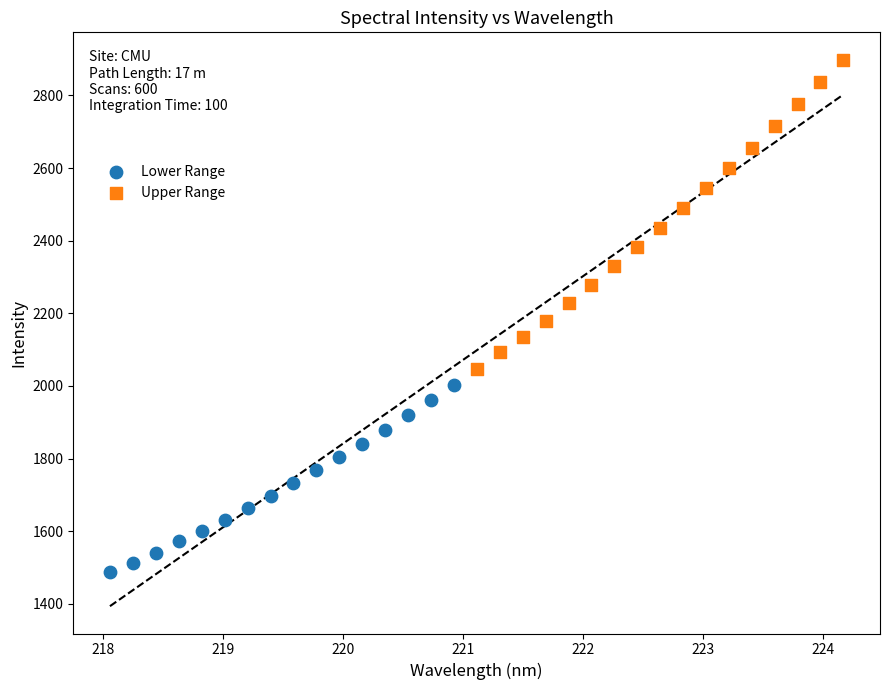

Which series contains the highest Y value?

Upper Range